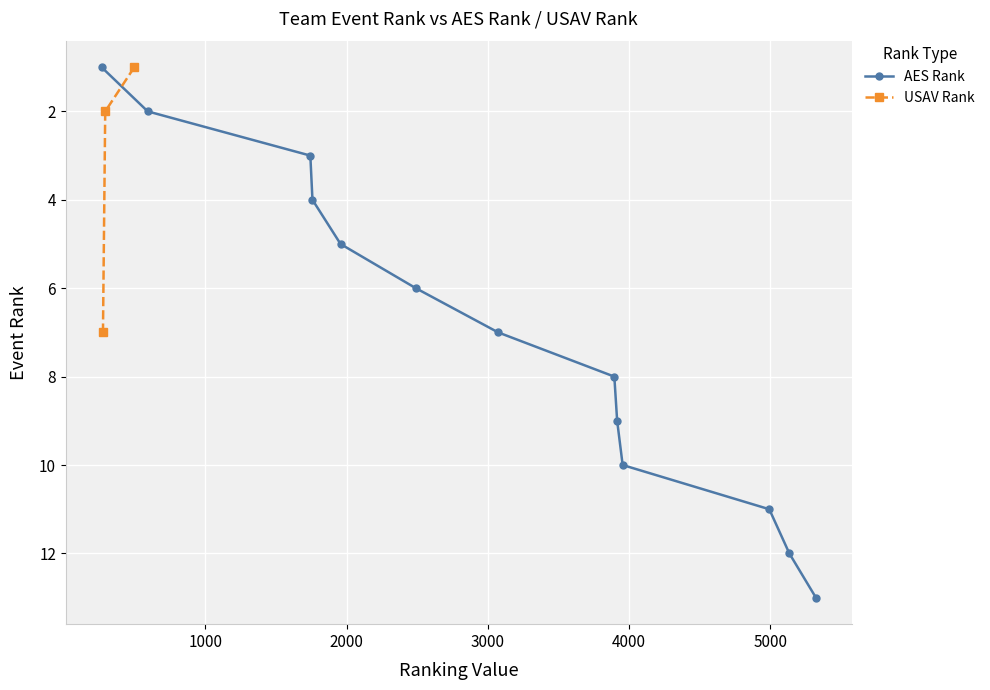

True or false: AES Rank has more than 0 interior local peaks.

False